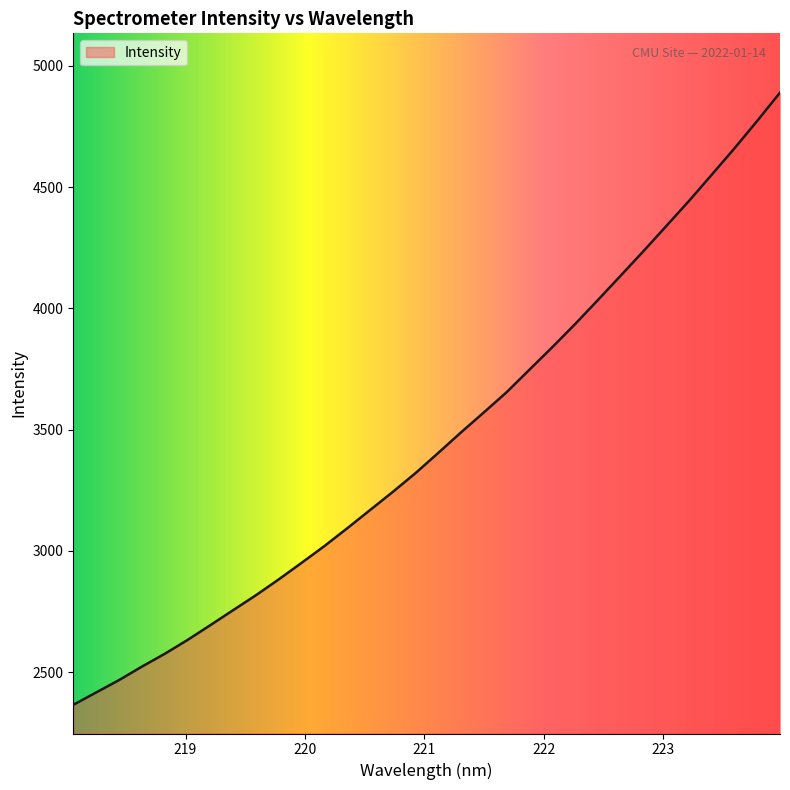

What is the greatest value displayed?

4889.1